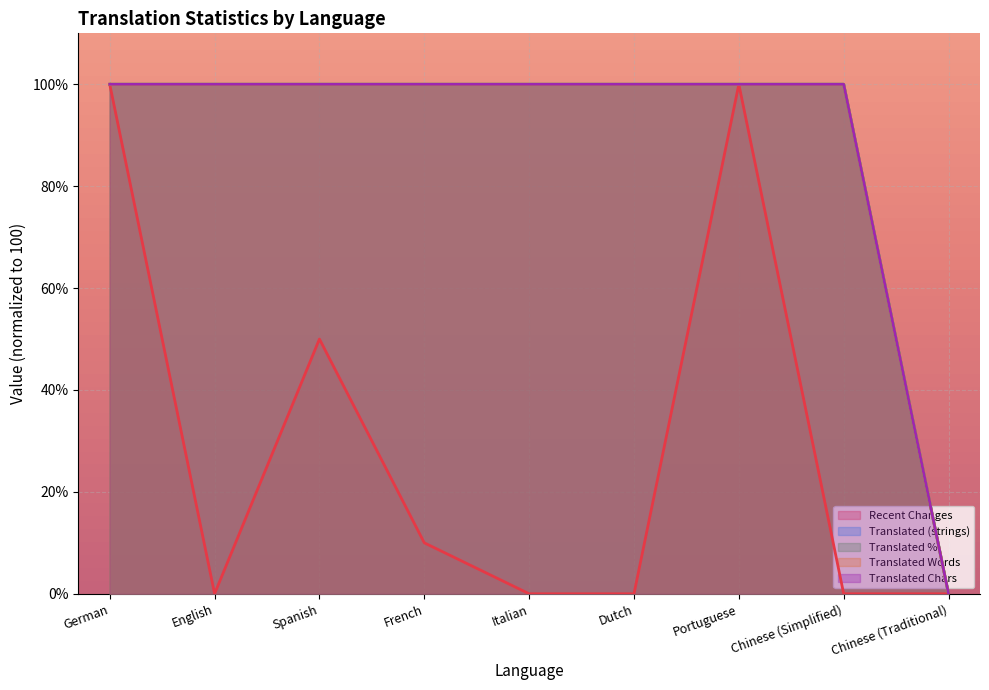

True or false: translated_words and translated_percent intersect in this chart.

False